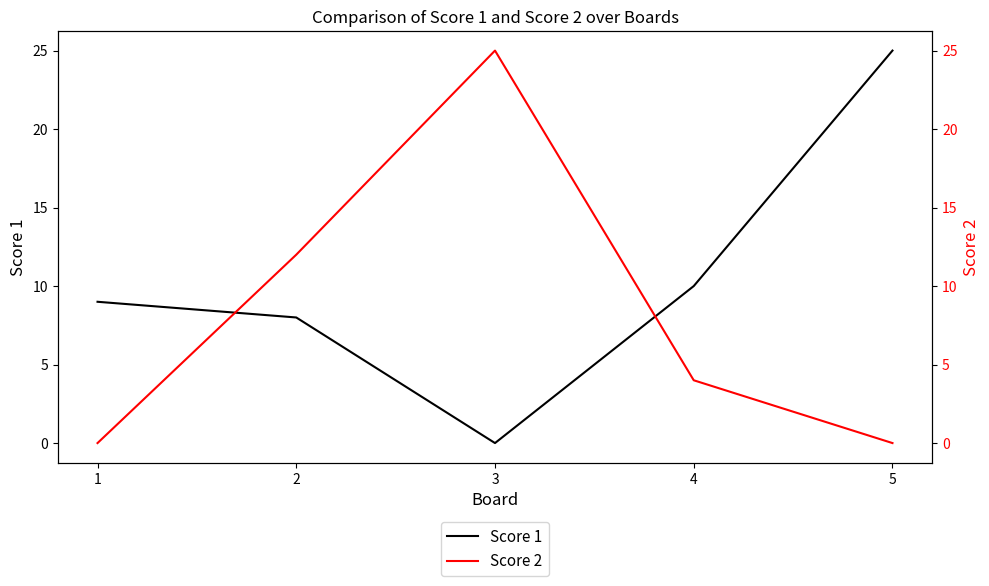

What is the difference between the second highest and second lowest values in the Score 2 series?

12